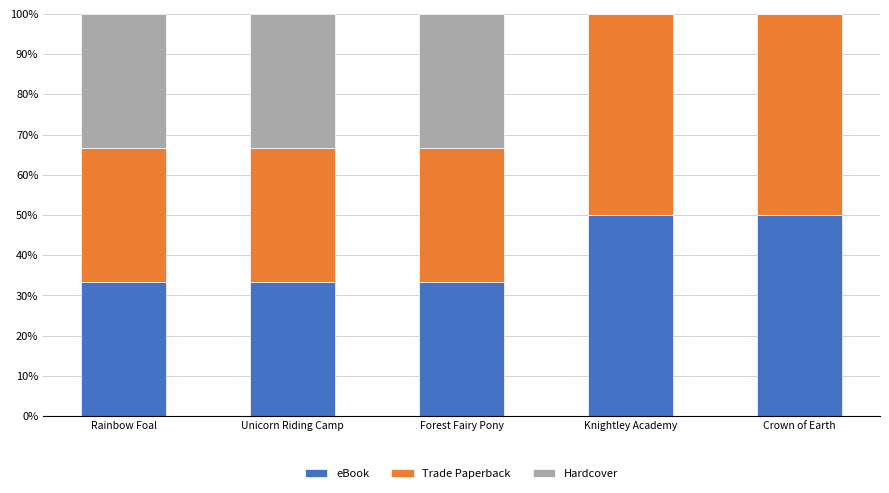

Does the chart contain stacked bars?

Yes